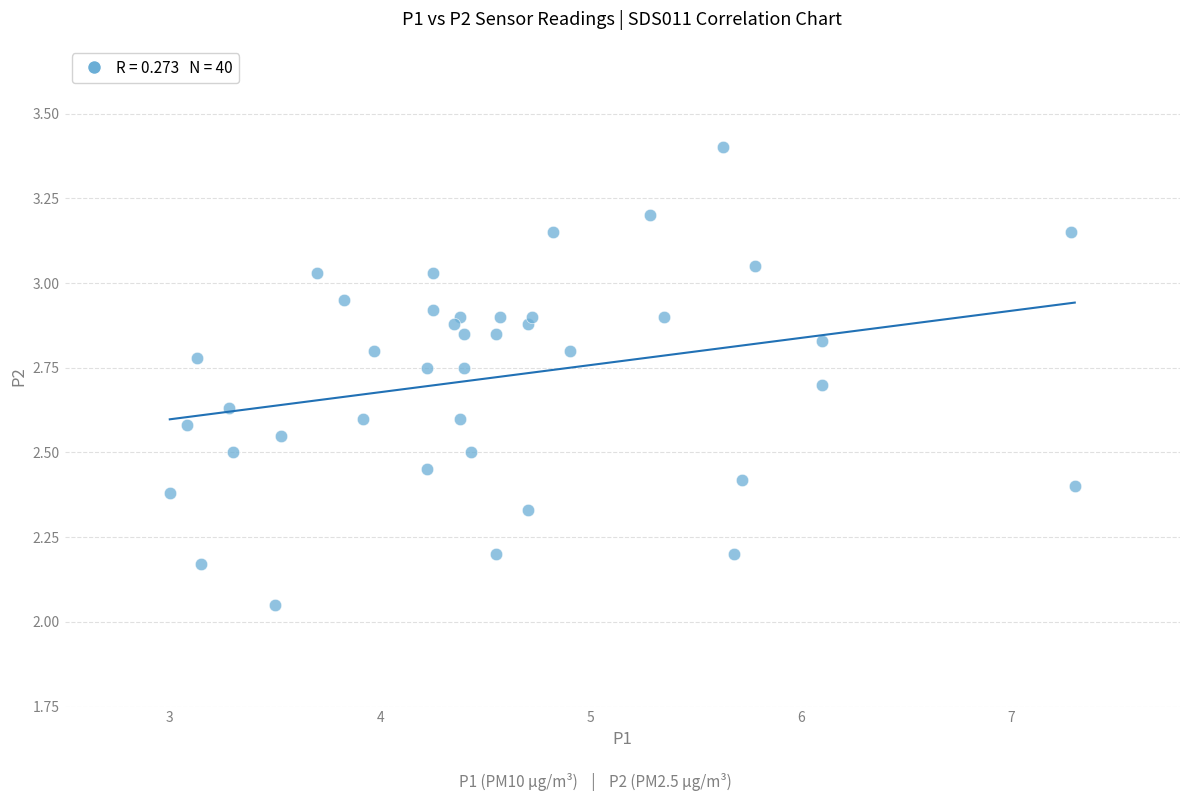

What is the range of X values (max minus min)?

4.3